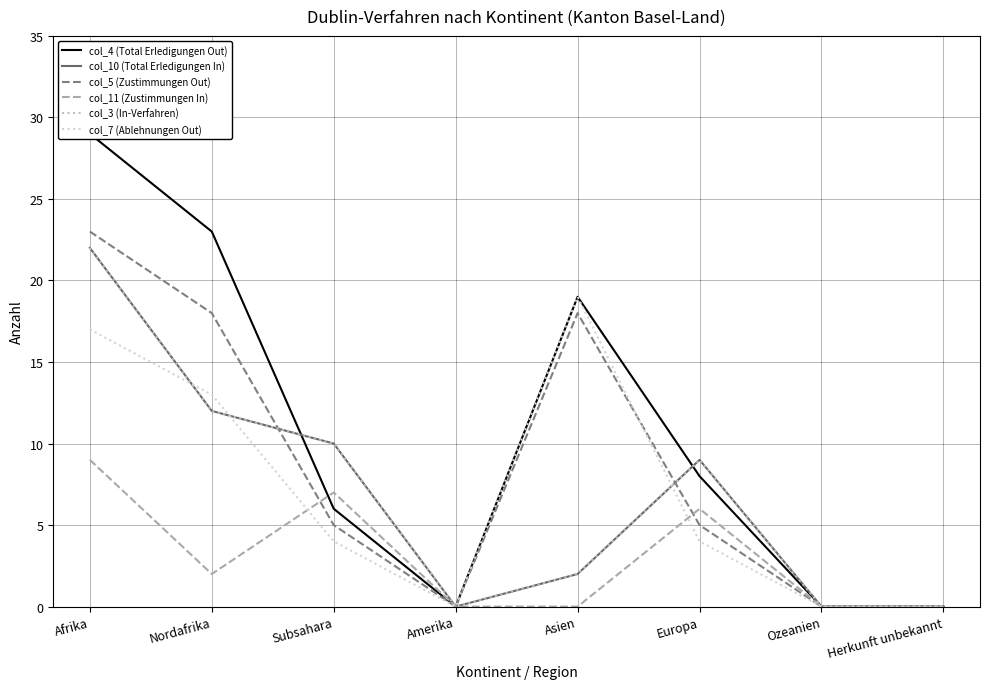

How many categories are shown in the chart?

8